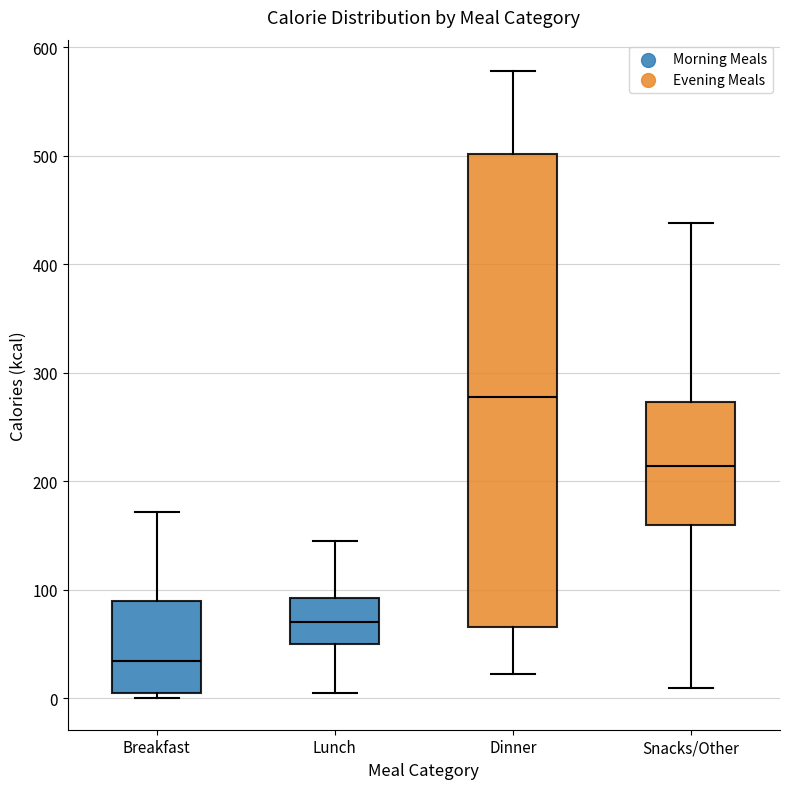

Which box's median line is the lowest?

Breakfast